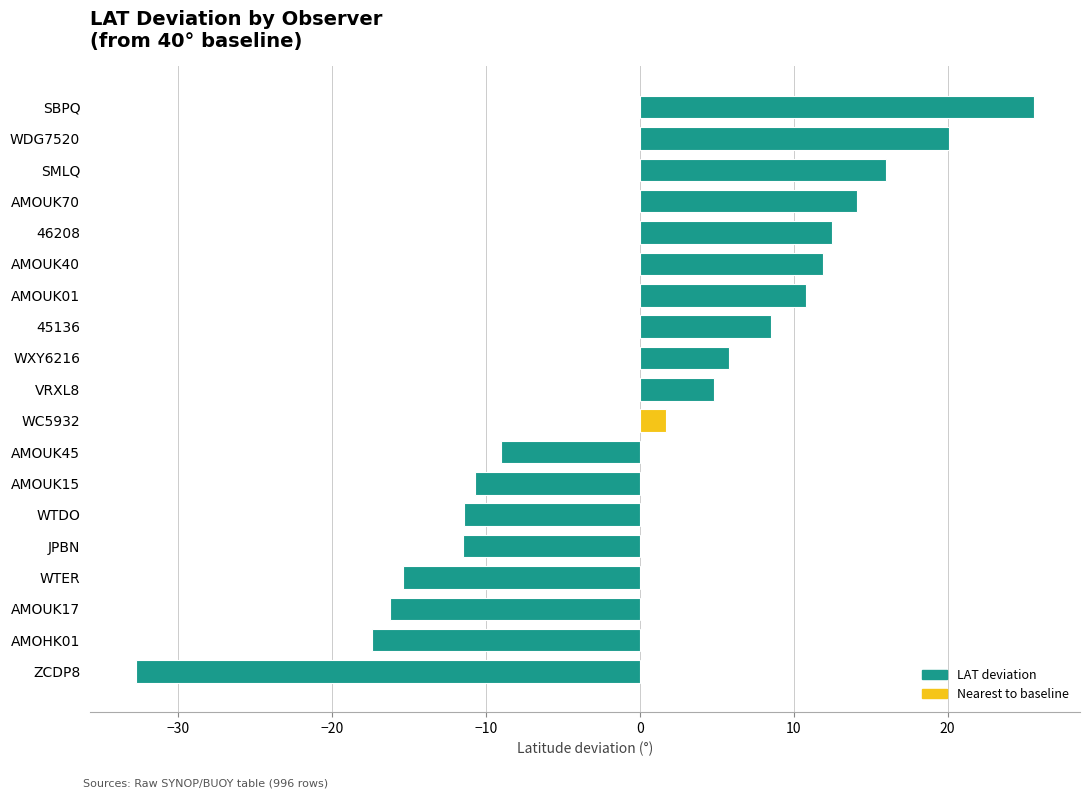

Does the chart contain stacked bars?

No